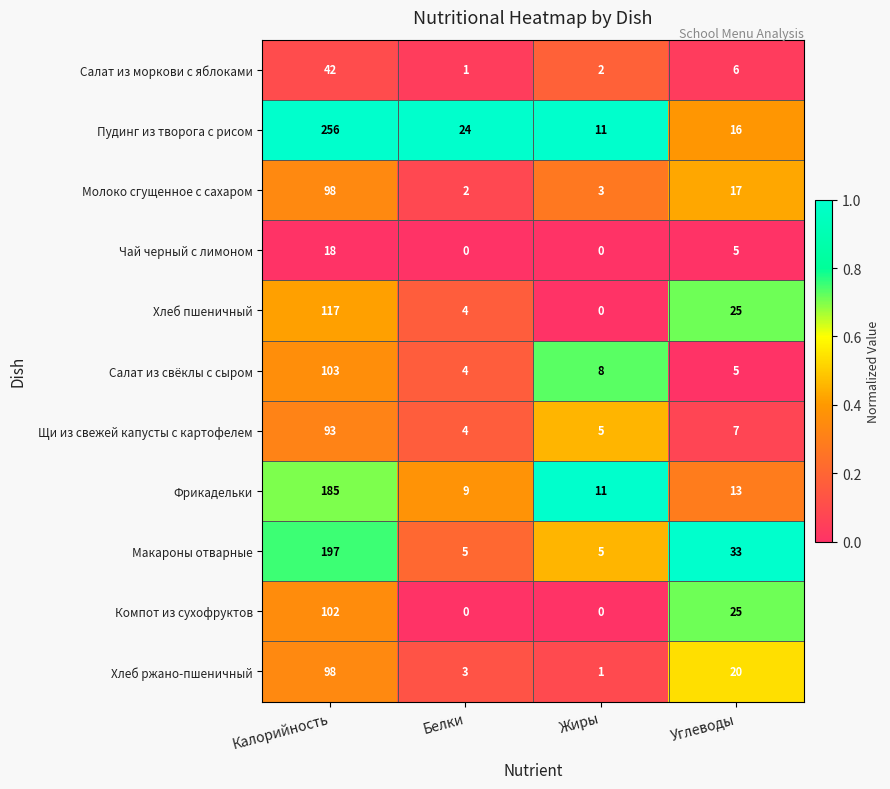

Which series changed the most between Калорийность and Белки?

Пудинг из творога с рисом